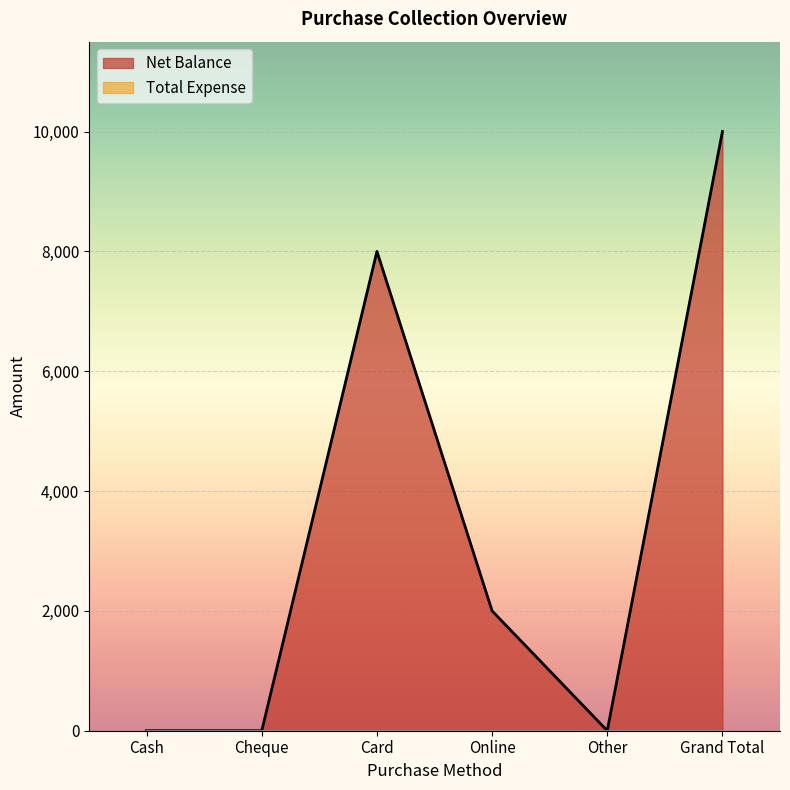

What is the label of the 1st point from the right?

Grand Total